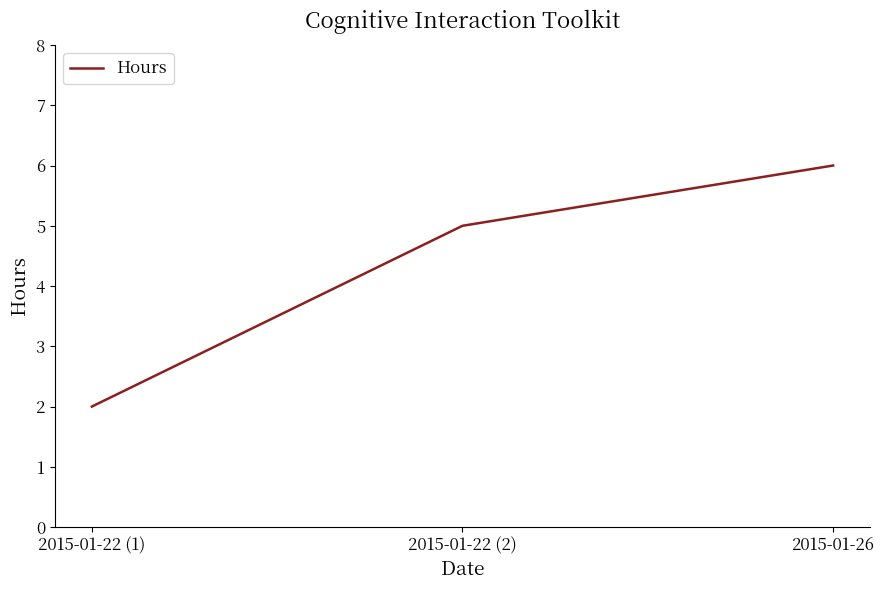

The value at 2015-01-26 is 8. True or false?

False